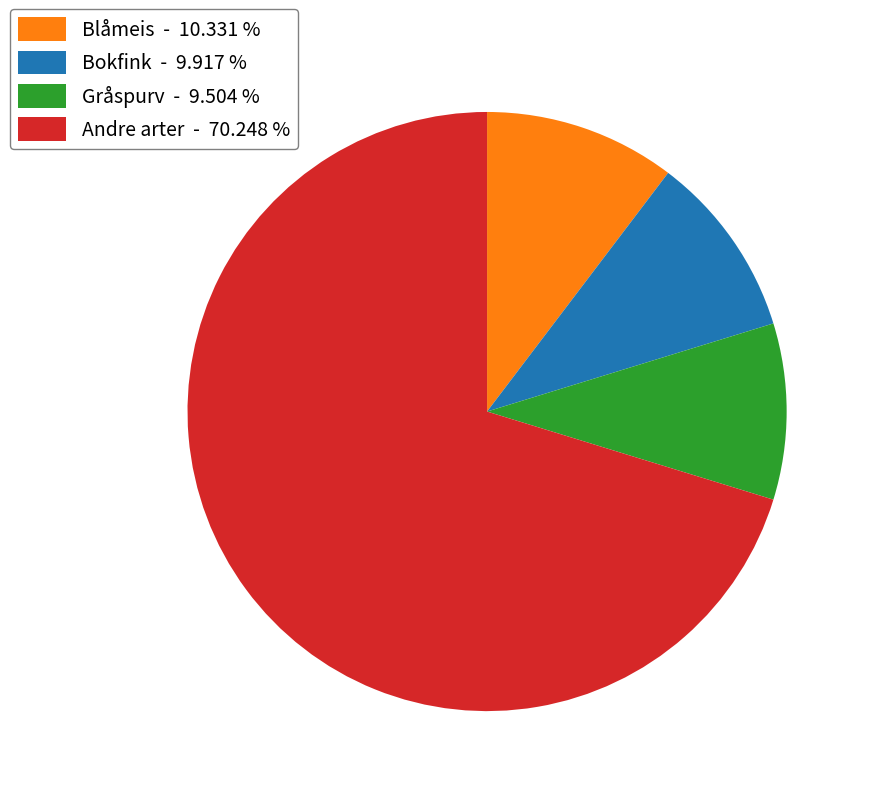

Which has a higher value, Andre arter - 70.248 % or Blåmeis - 10.331 %?

Andre arter - 70.248 %